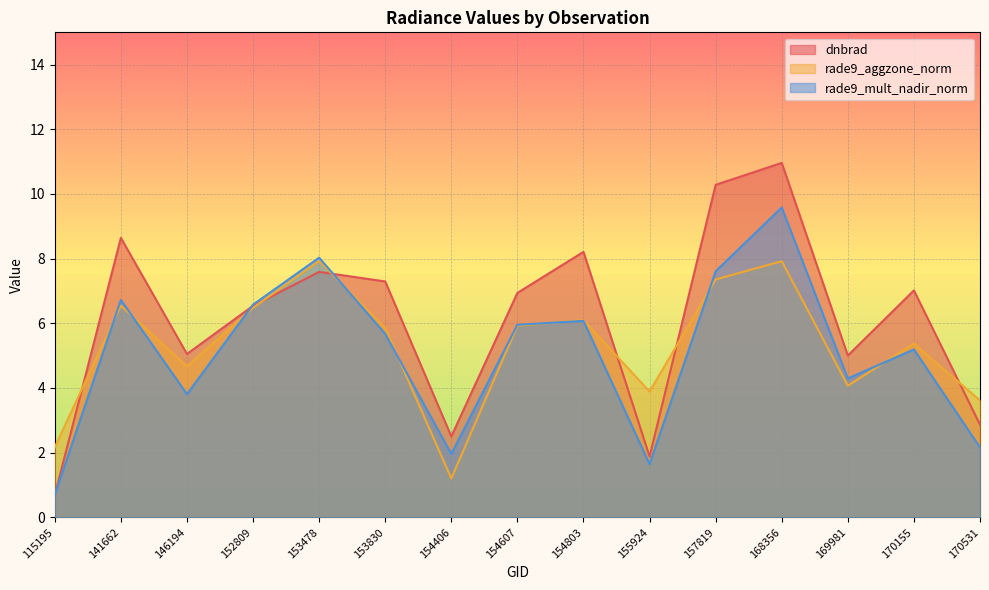

Reading left to right, what are all the values shown in this chart?

dnbrad: 115195=0.7	141662=8.6	146194=5.1	152809=6.5	153478=7.6	153830=7.3	154406=2.5	154607=6.9	154803=8.2	155924=1.9	157819=10.3	168356=11.0	169981=5.0	170155=7.0	170531=2.9
rade9_aggzone_norm: 115195=2.2	141662=6.5	146194=4.7	152809=6.5	153478=7.9	153830=5.9	154406=1.2	154607=5.9	154803=6.1	155924=3.9	157819=7.4	168356=7.9	169981=4.1	170155=5.4	170531=3.6
rade9_mult_nadir_norm: 115195=0.7	141662=6.7	146194=3.8	152809=6.6	153478=8.0	153830=5.7	154406=2.0	154607=6.0	154803=6.1	155924=1.6	157819=7.6	168356=9.6	169981=4.3	170155=5.2	170531=2.2